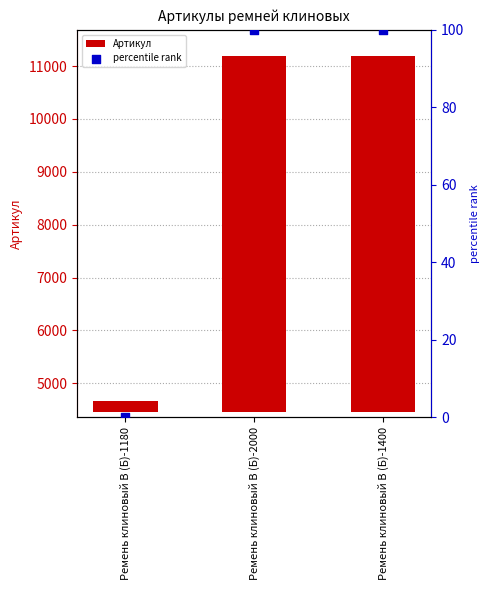

What is the total value across all series at Ремень клиновый В (Б)-2000?

6824.0